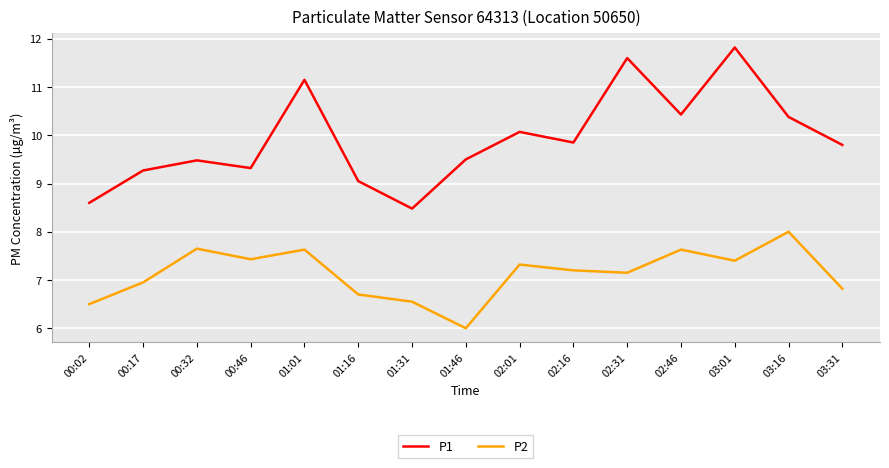

Which series has the largest range (max minus min)?

P1